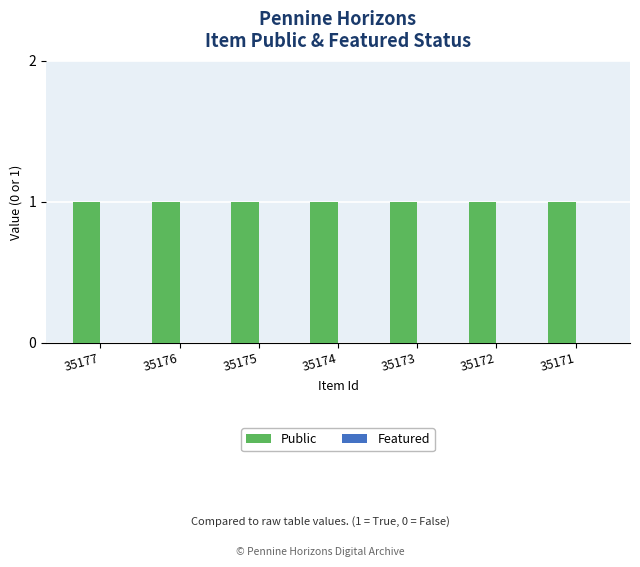

What are all the series names shown in the legend?

Public, Featured